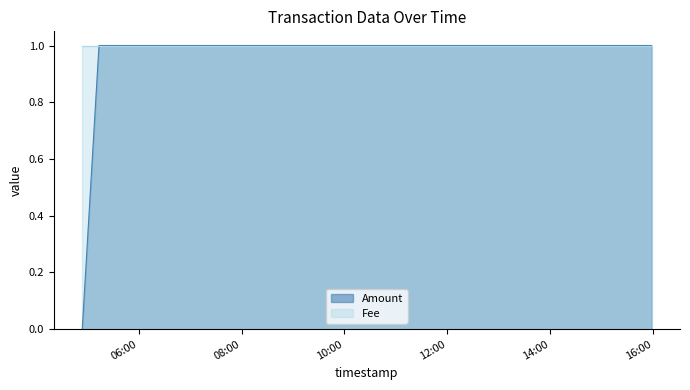

Reading right to left, what are all the values shown in this chart?

1	1	0	0